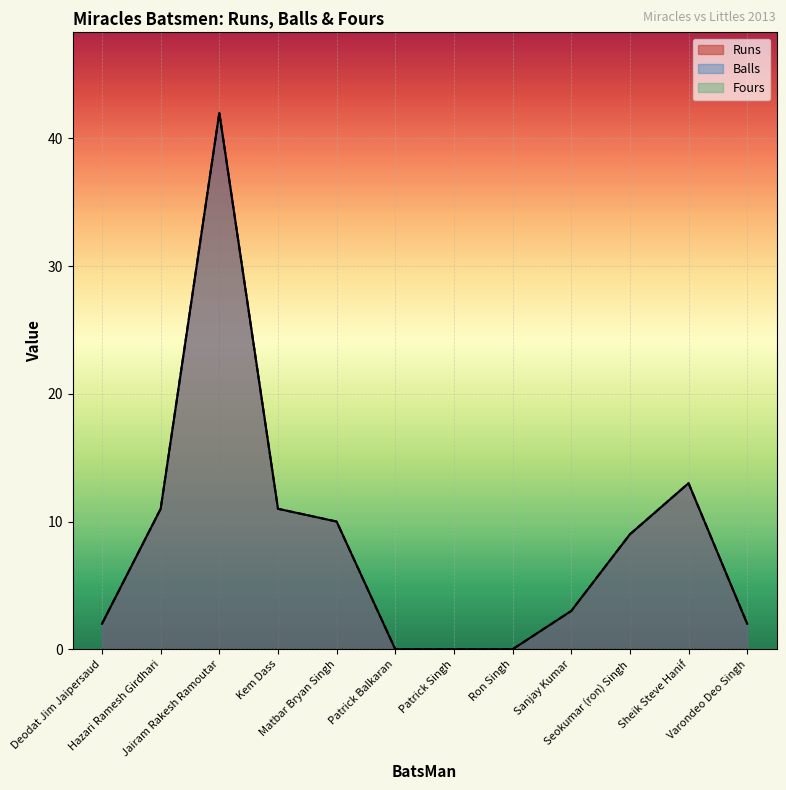

Which category has the highest value across all series?

Jairam Rakesh Ramoutar